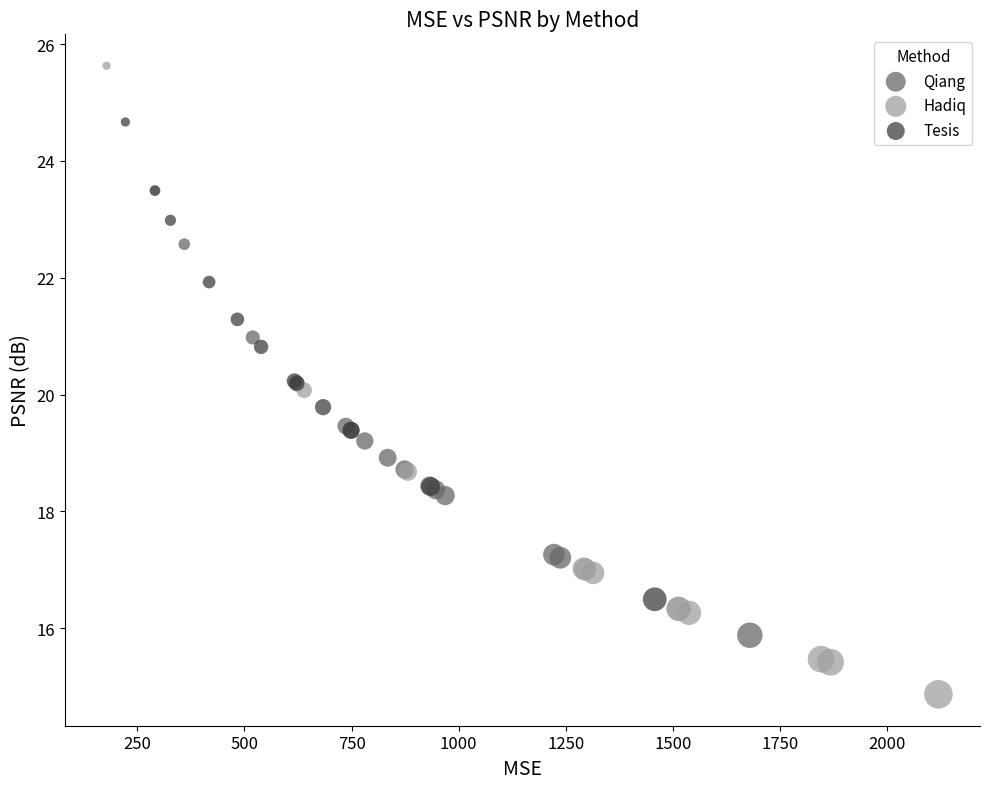

Which series contains the highest Y value?

Hadiq